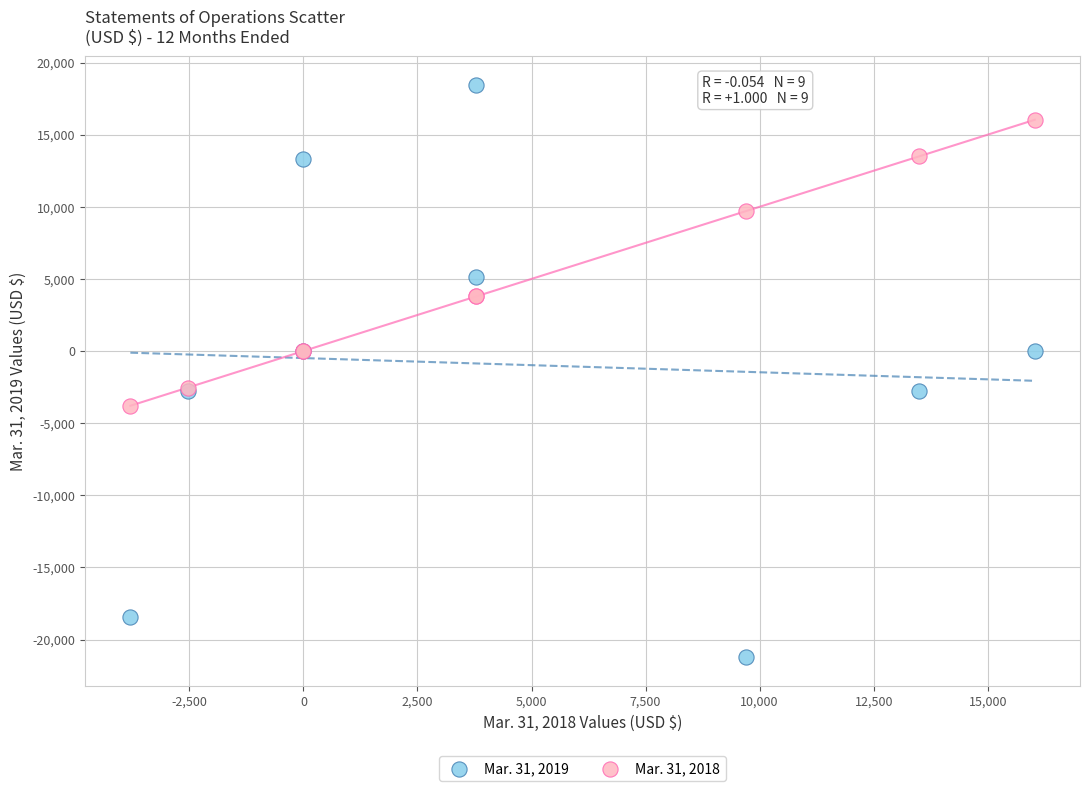

Which series has the widest spread of Y values?

Mar. 31, 2019